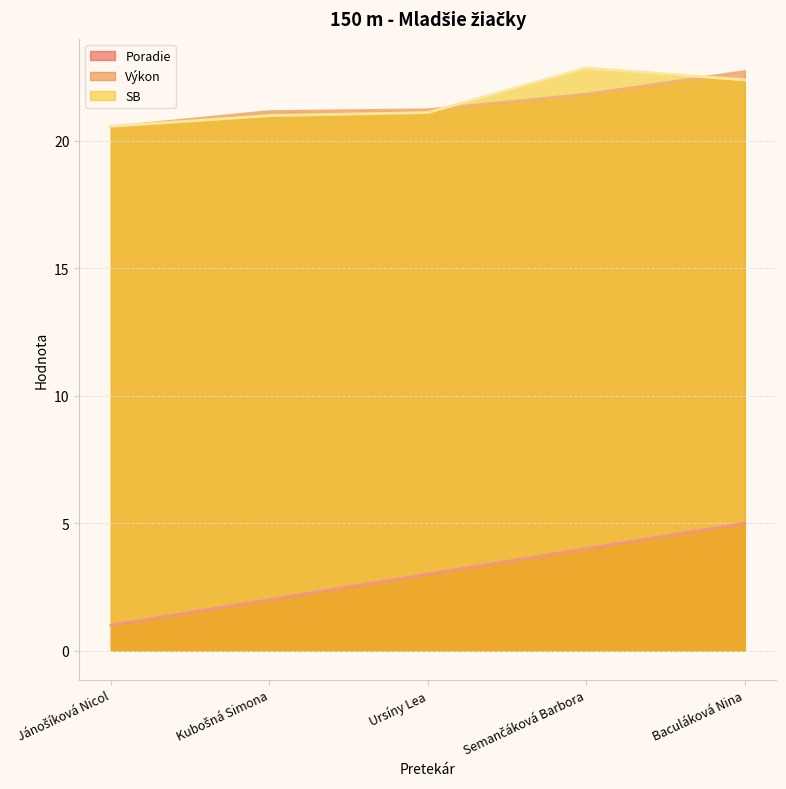

Reading right to left, what are all the values shown in this chart?

Poradie: Baculáková Nina=5.0	Semančáková Barbora=4.0	Ursíny Lea=3.0	Kubošná Simona=2.0	Jánošíková Nicol=1.0
Výkon: Baculáková Nina=22.7	Semančáková Barbora=21.8	Ursíny Lea=21.2	Kubošná Simona=21.1	Jánošíková Nicol=20.5
SB: Baculáková Nina=22.4	Semančáková Barbora=22.9	Ursíny Lea=21.1	Kubošná Simona=21.0	Jánošíková Nicol=20.6